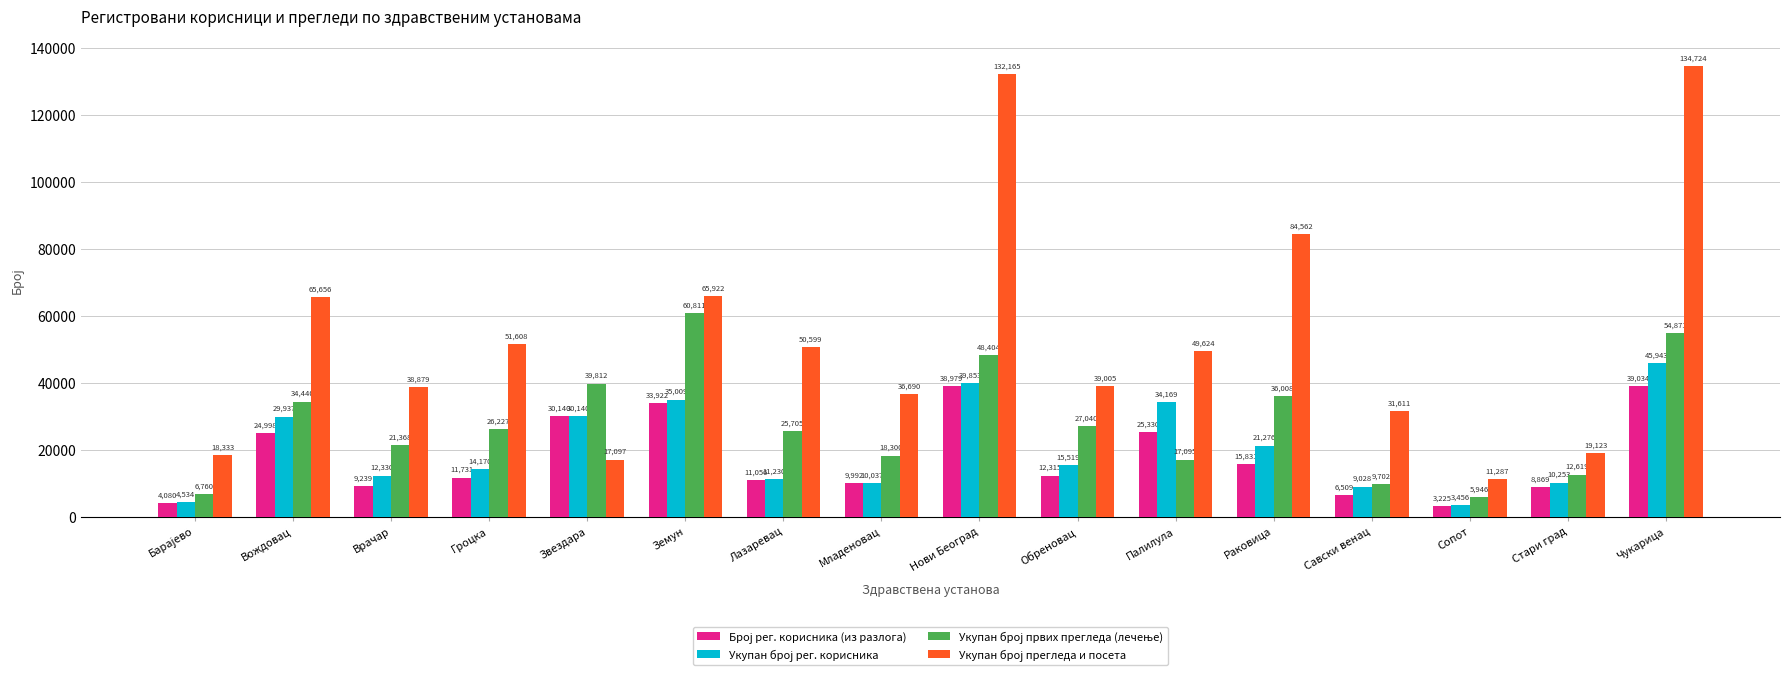

What is the difference between the highest and lowest values at Земун?

32000